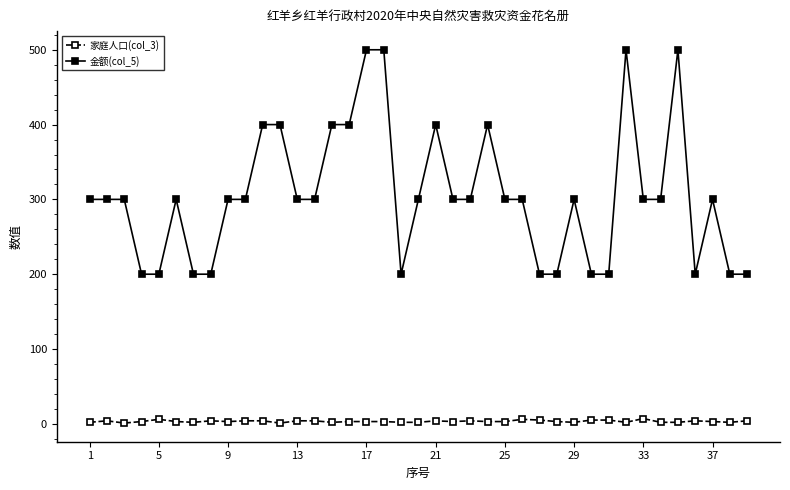

List the series in order of their peak value, highest first.

金额(col_5), 家庭人口(col_3)